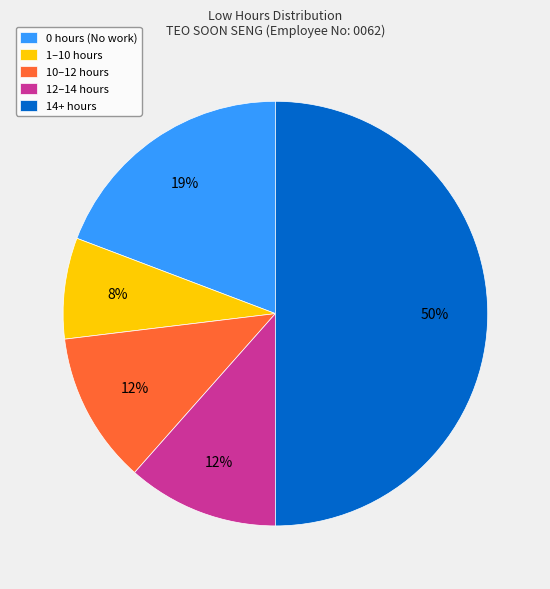

True or false: 12–14 hours accounts for 12% of the total.

True